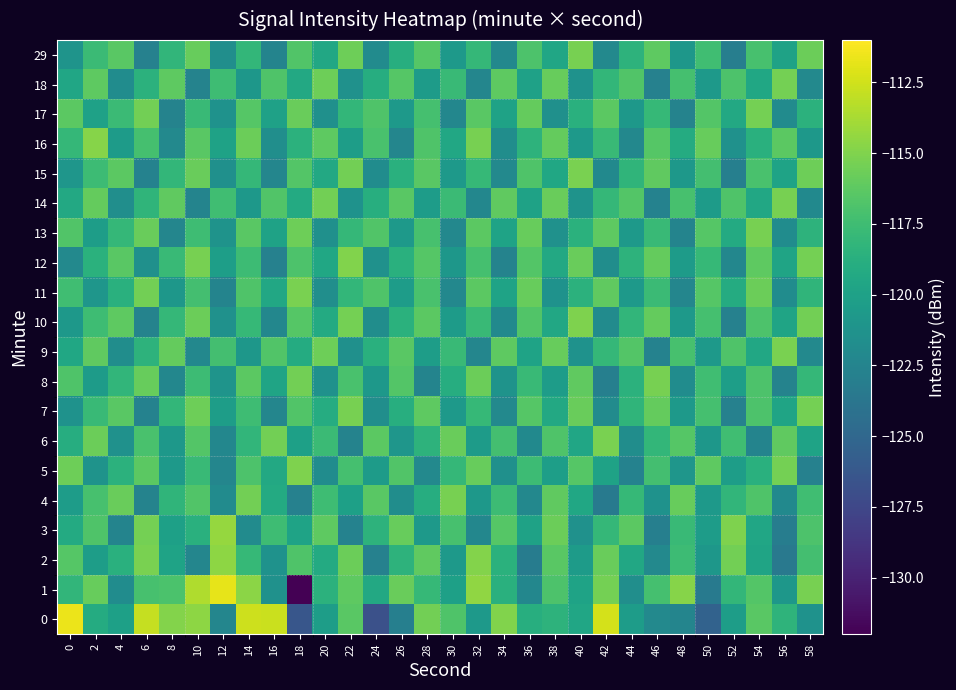

At which category is the sum across all series the highest?

14